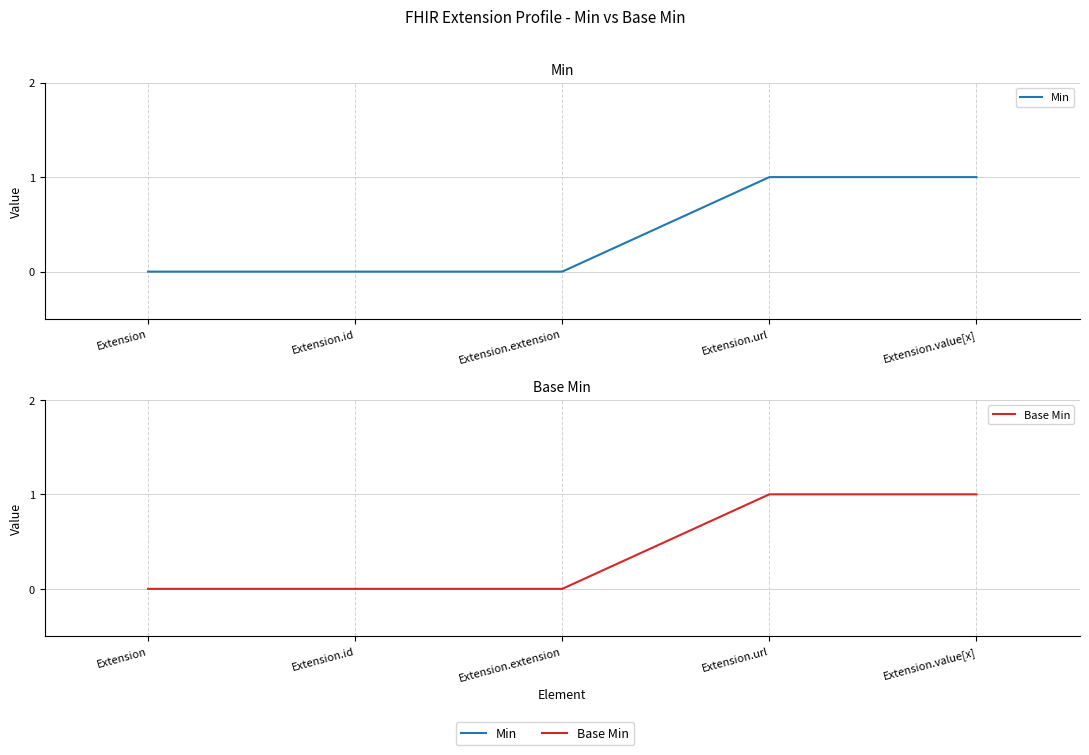

The Base Min series shows 0 at Extension.id. True or false?

True